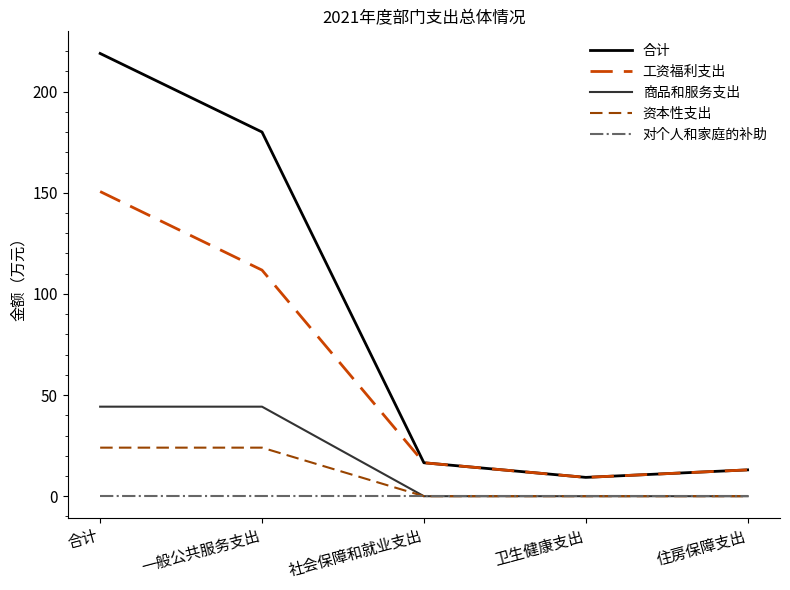

True or false: 商品和服务支出 has a value of 0.0 at 住房保障支出.

True